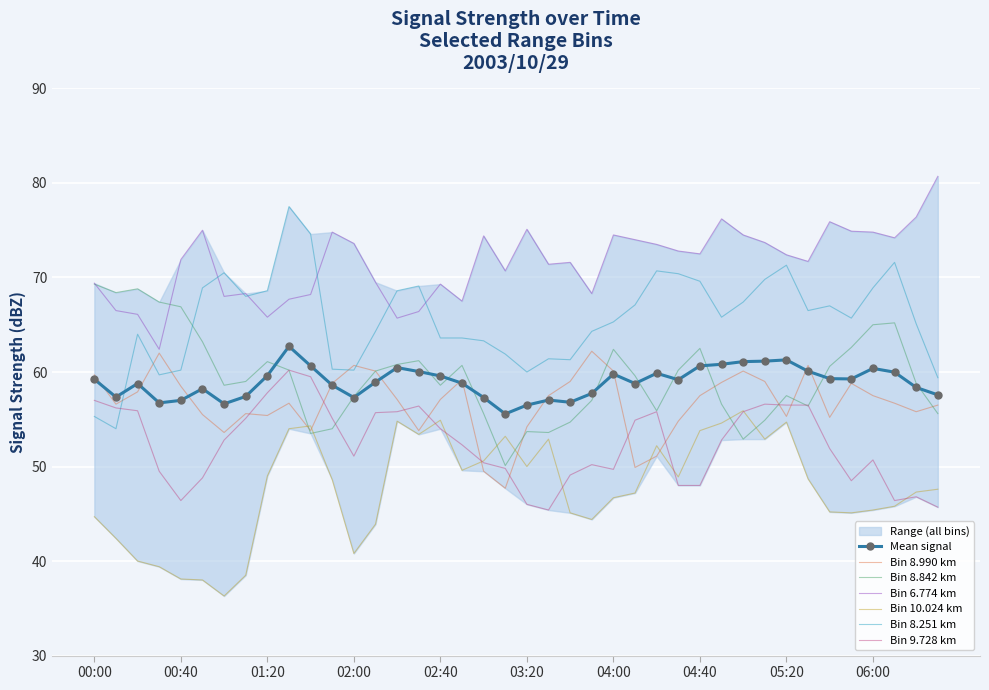

True or false: 8.842 has a value of 61.2 at 2003/10/29 02:30.

True